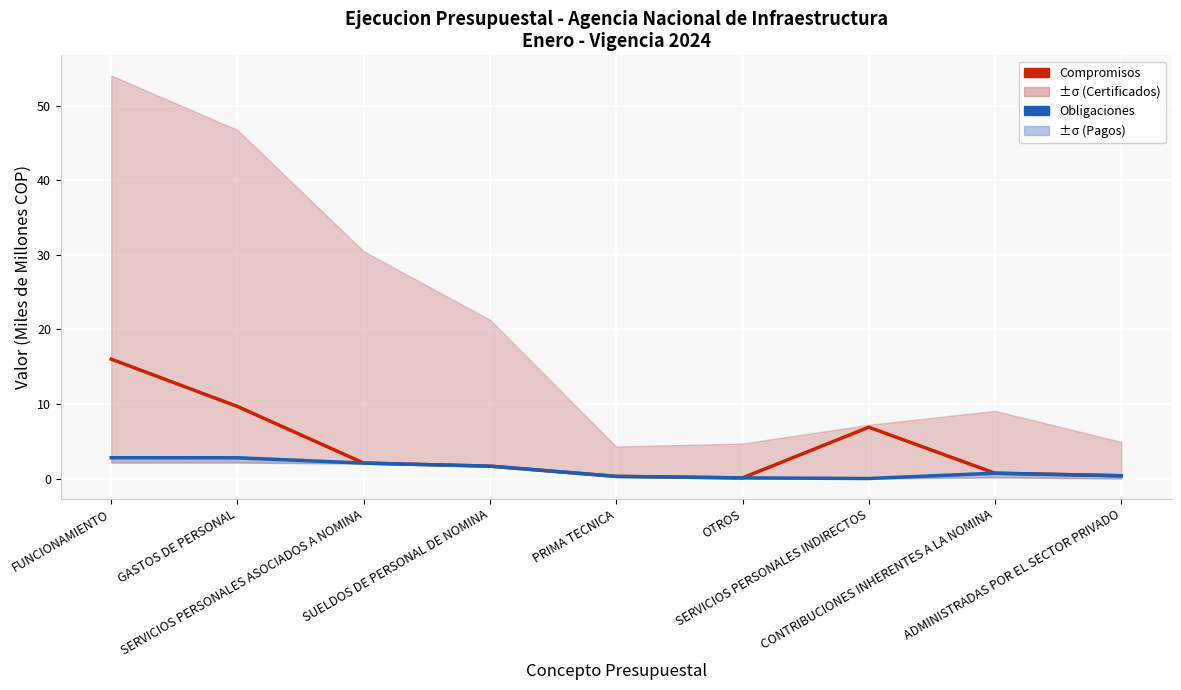

Where is Compromisos nearest to the value 8?

SERVICIOS PERSONALES INDIRECTOS